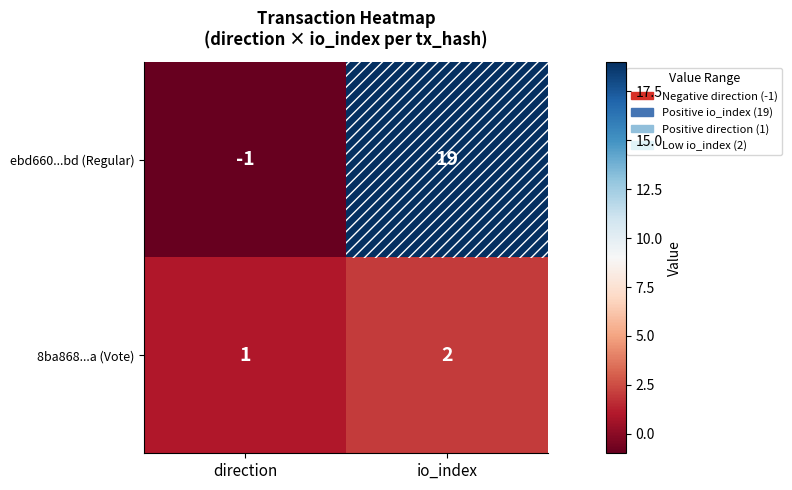

Which series has the largest total across all categories?

ebd660...bd (Regular)